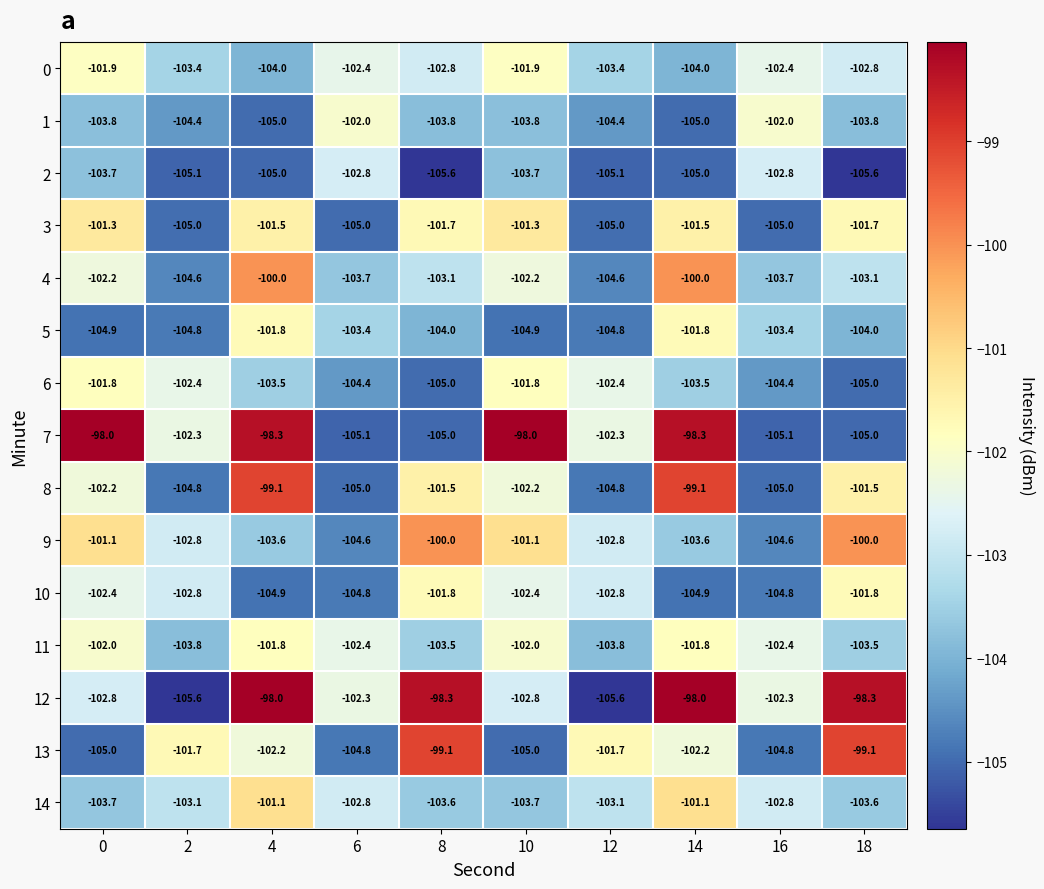

What is the total value across all series at 14?

-1529.8